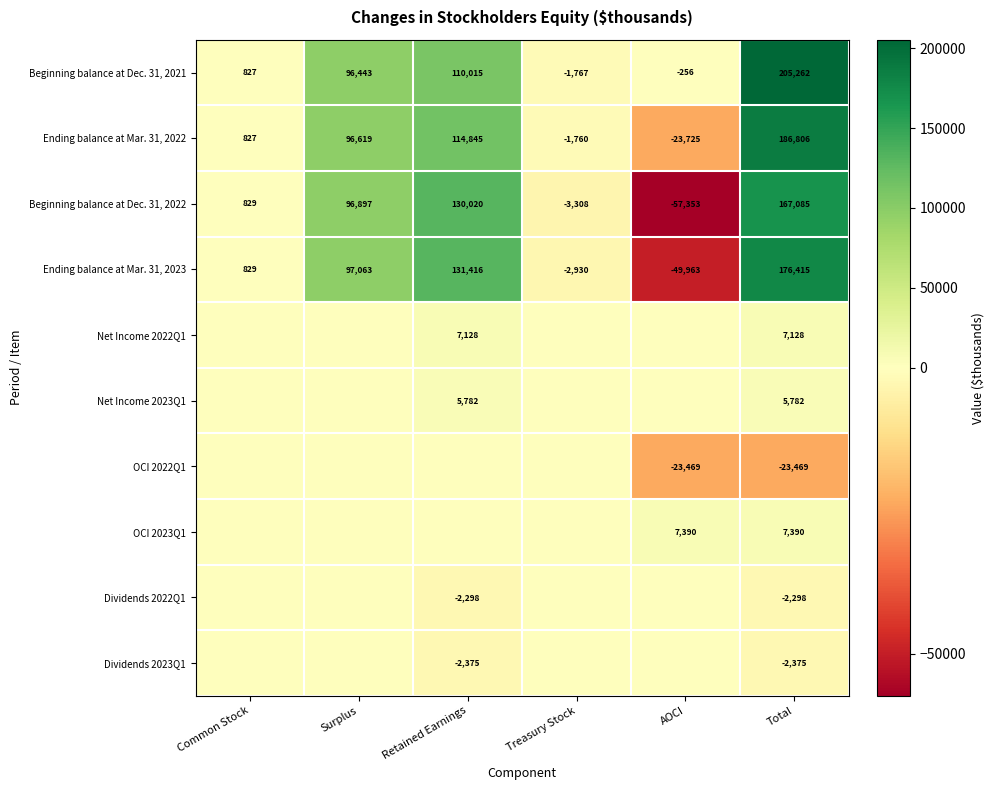

At which label is Beginning balance at Dec. 31, 2022 closest to 54866?

Surplus